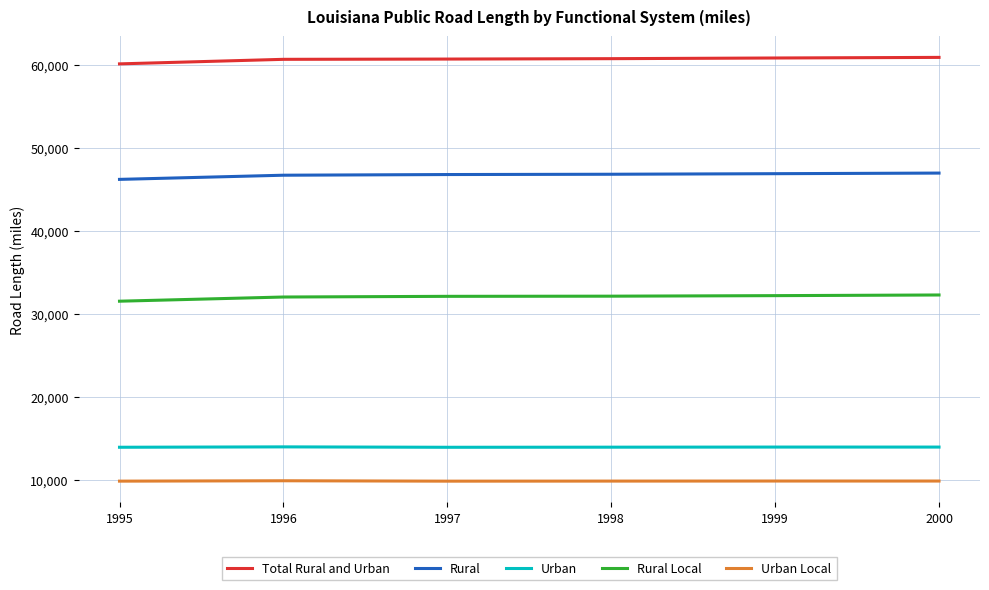

The Rural series shows 69343 at 1995. True or false?

False